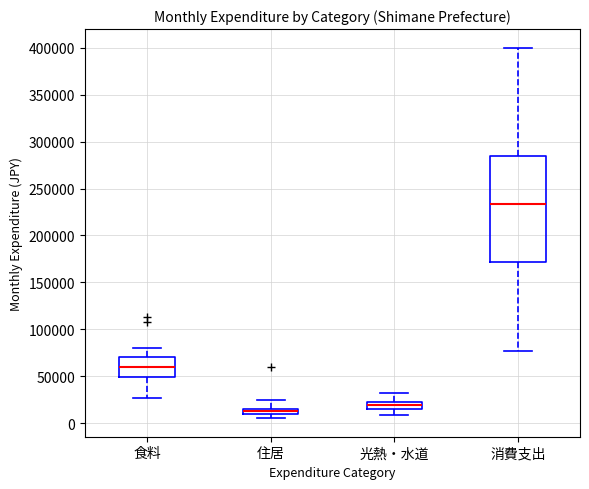

Which box is the tallest, from its lower edge to its upper edge?

消費支出